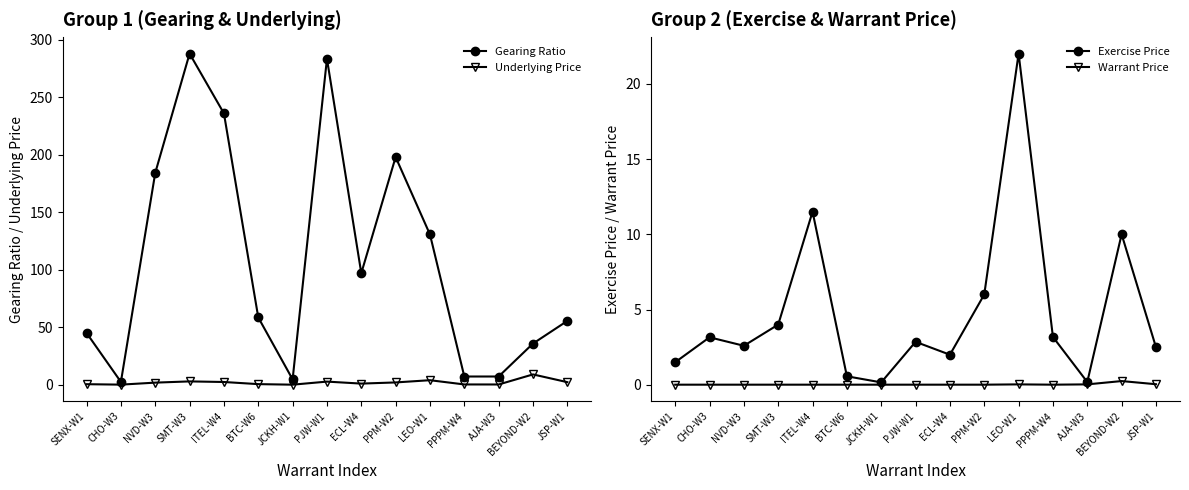

What position from the left is PJW-W1?

8